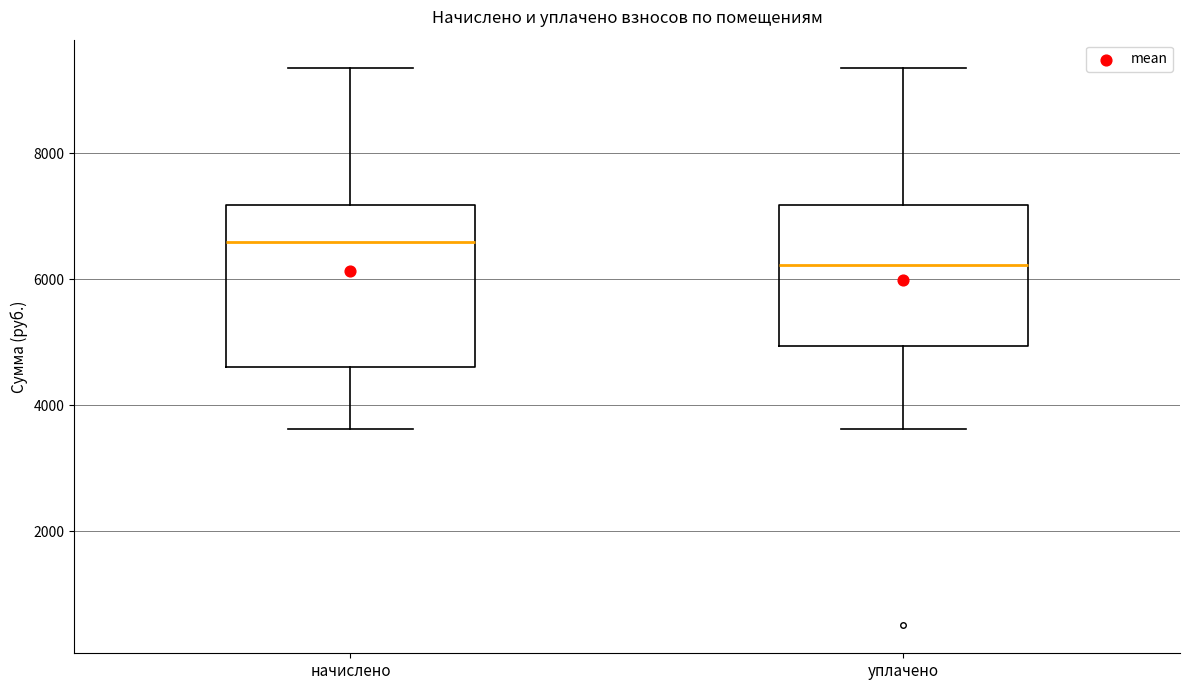

Reading left to right, transcribe this box plot: for each box, give where its median line is, the range the box spans, and where its two whiskers end, as read against the y-axis. The values are not printed on the chart, so give them approximately, as read against the axis.

начислено: median 6600, box 4600 to 7200, whiskers 3600 to 9400
уплачено: median 6200, box 5000 to 7200, whiskers 3600 to 9400